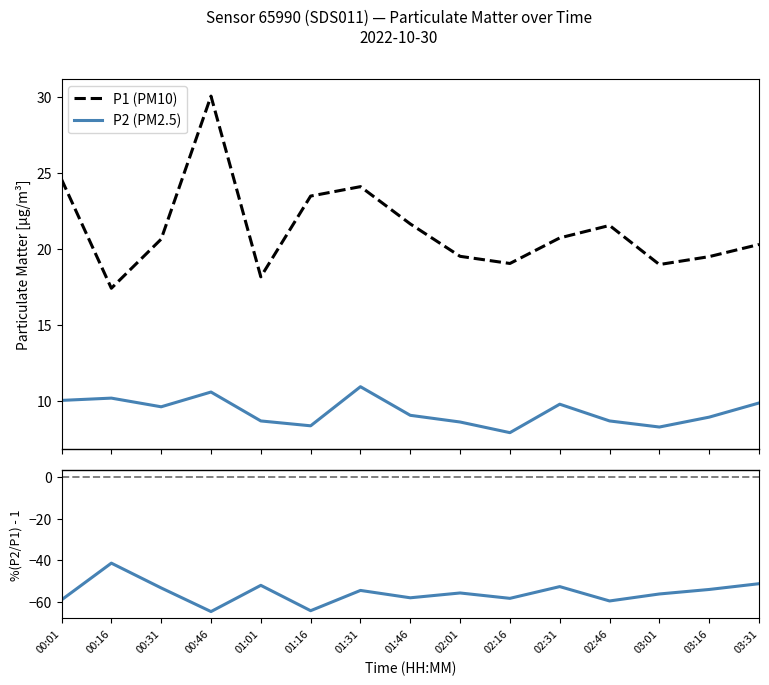

The %(P2/P1 - 1) series shows -24.2 at 02:16. True or false?

False